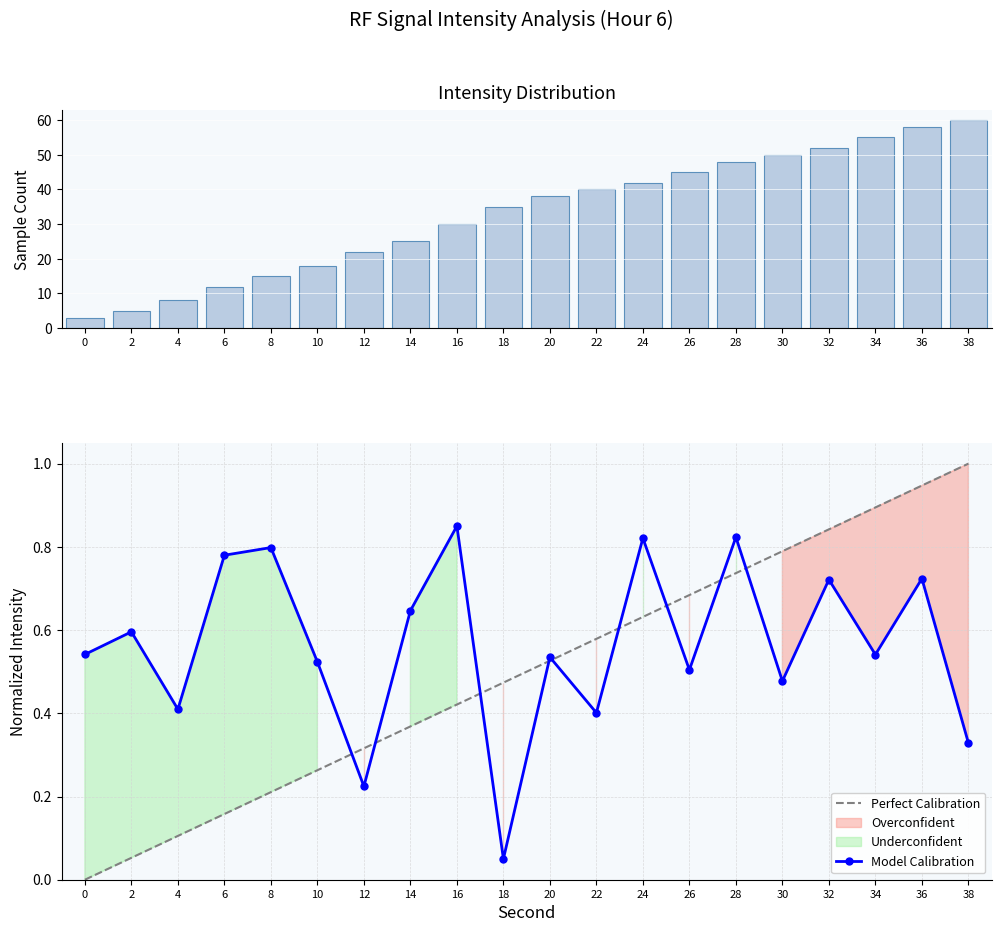

What is the difference between the Perfect Calibration values at 30 and 20?

0.3